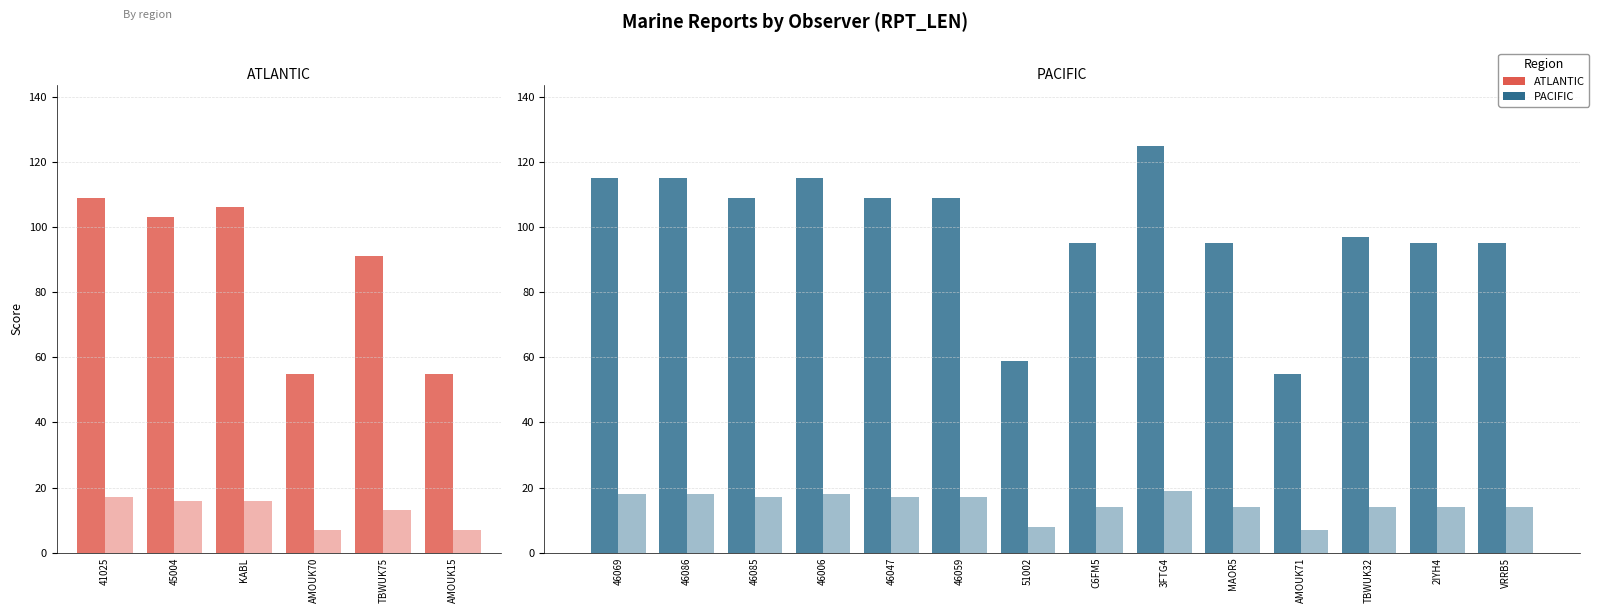

How many data points does each series have?

14